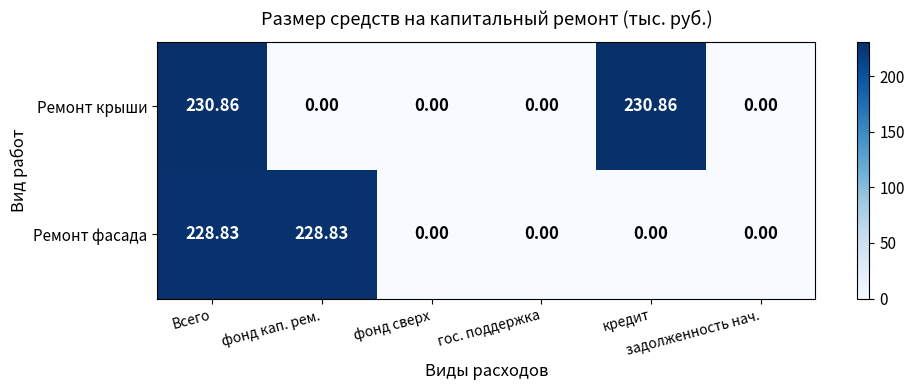

Which series has the widest spread of values?

Ремонт крыши